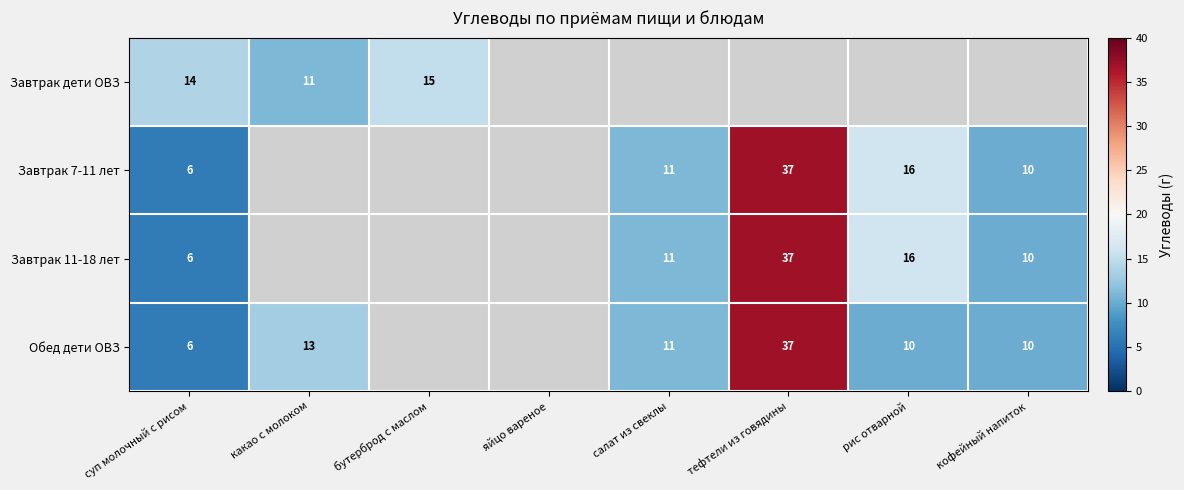

The value of Обед дети ОВЗ at рис отварной is 10. True or false?

True